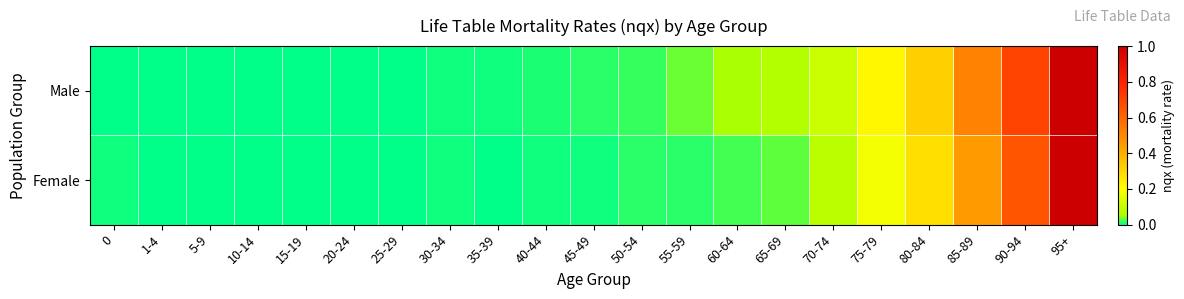

At how many categories does at least one series exceed 0?

21